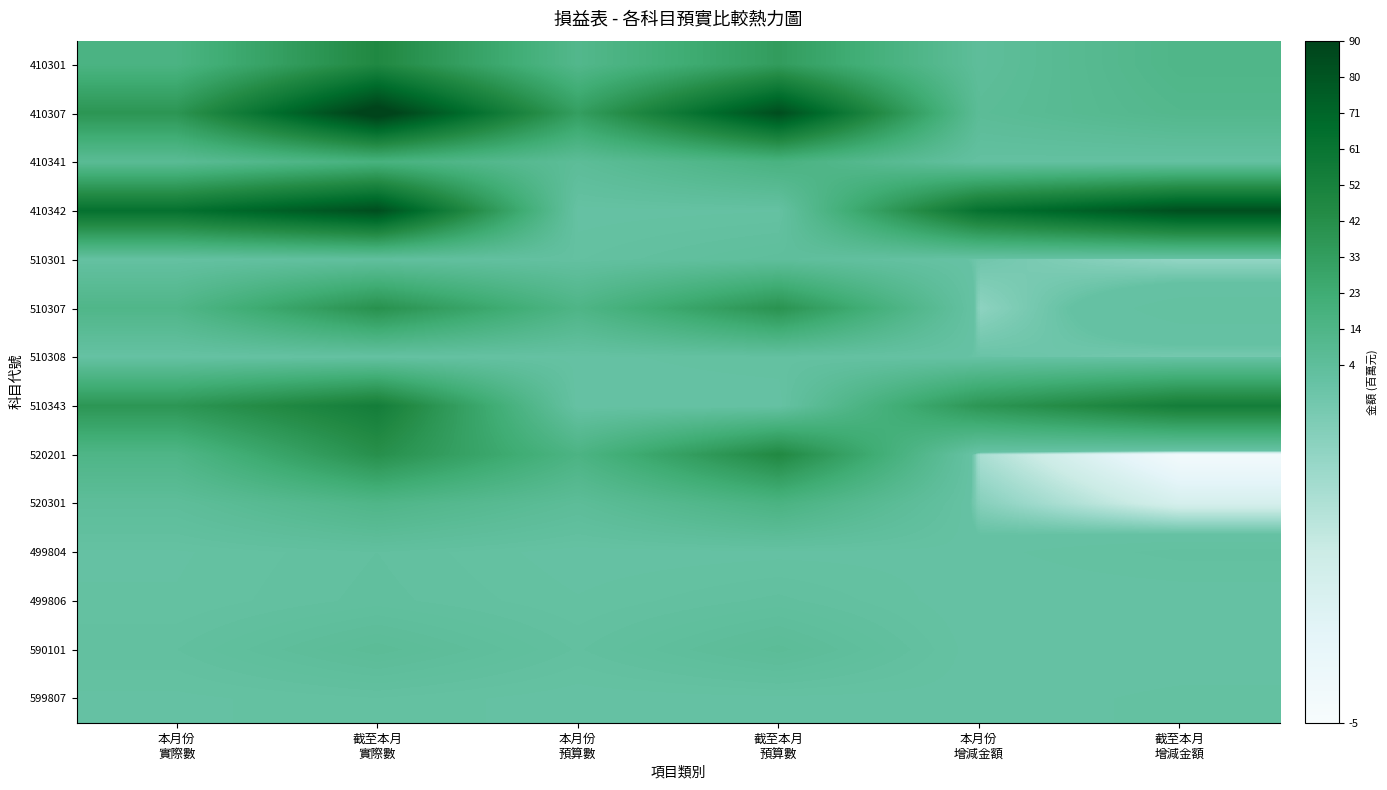

Which series changed the most between 本月份 實際數 and 本月份 預算數?

410342